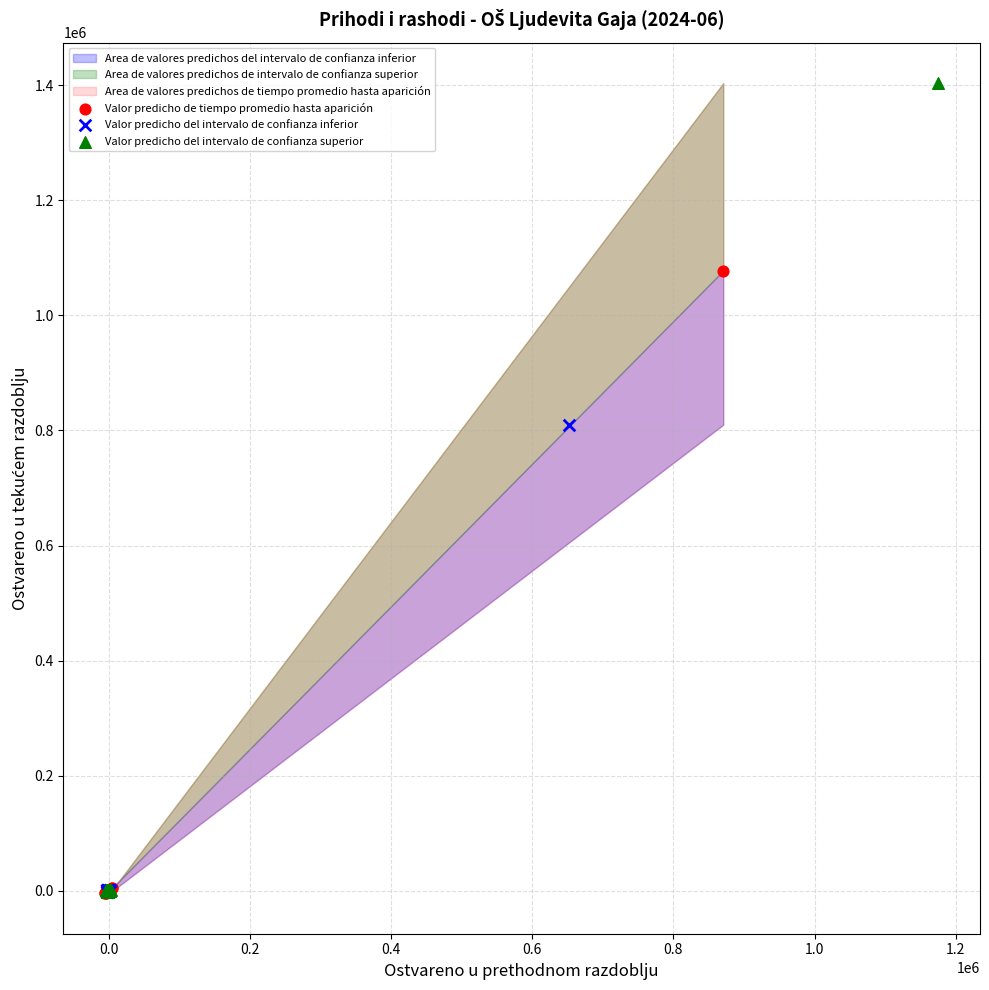

Which series reaches the maximum Y coordinate?

Valor predicho del intervalo de confianza superior